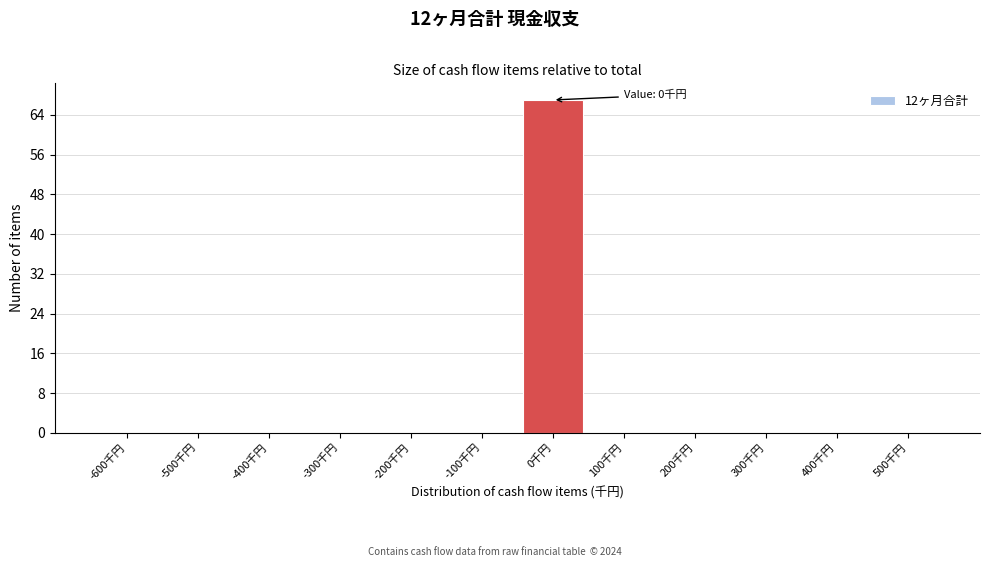

Reading left to right, transcribe all the data shown in this chart.

-600千円=0	-500千円=0	-400千円=0	-300千円=0	-200千円=0	-100千円=0	0千円=67	100千円=0	200千円=0	300千円=0	400千円=0	500千円=0